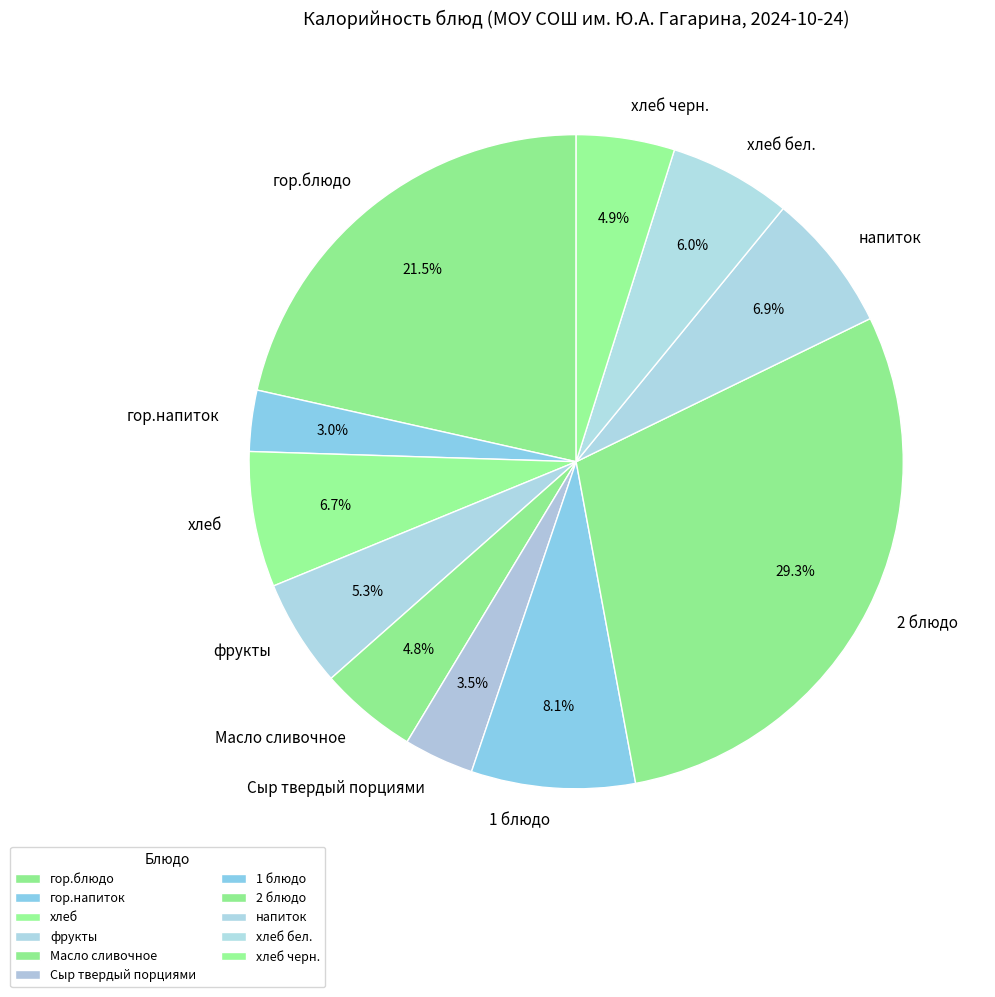

To the nearest percent, what is the average slice percentage?

9%